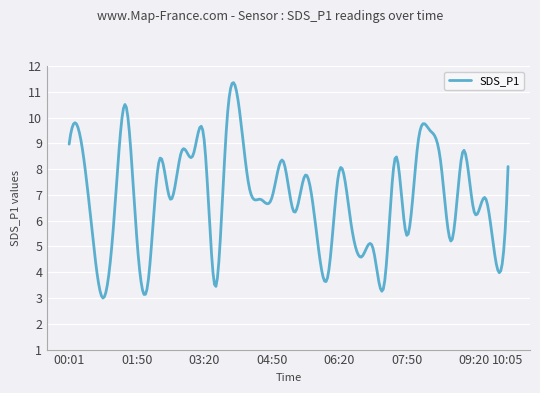

What is the difference between the maximum and minimum values?

8.4